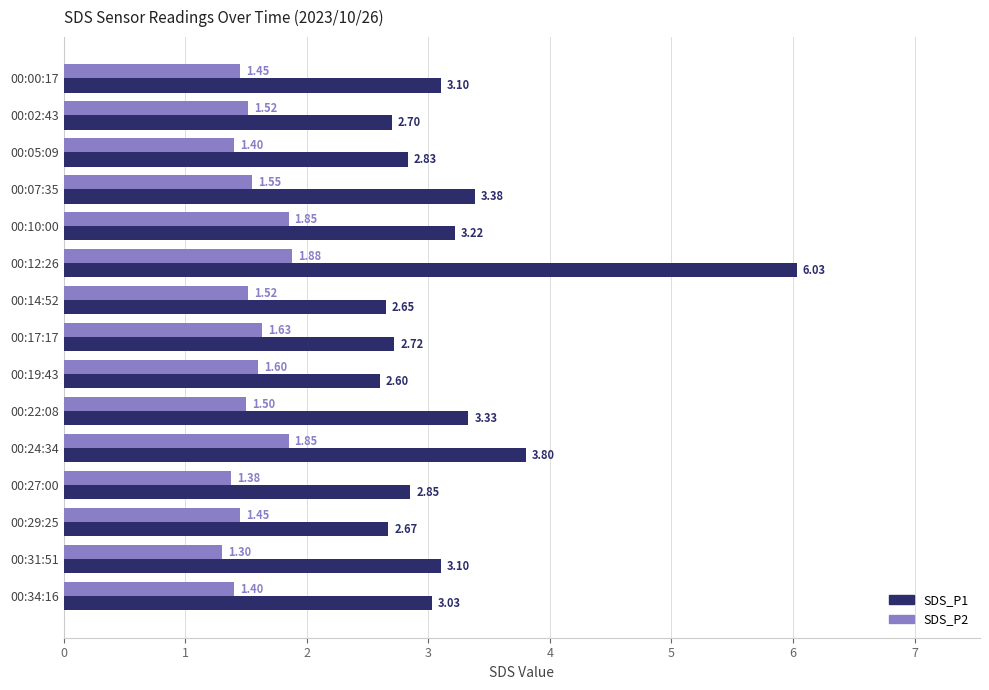

Which category has the lowest value in the SDS_P2 series?

00:31:51